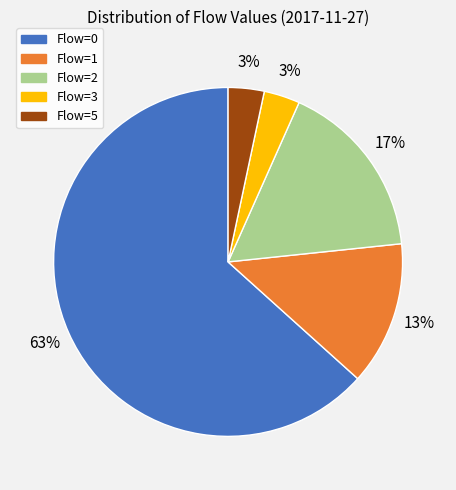

True or false: Flow=1 accounts for 24% of the total.

False